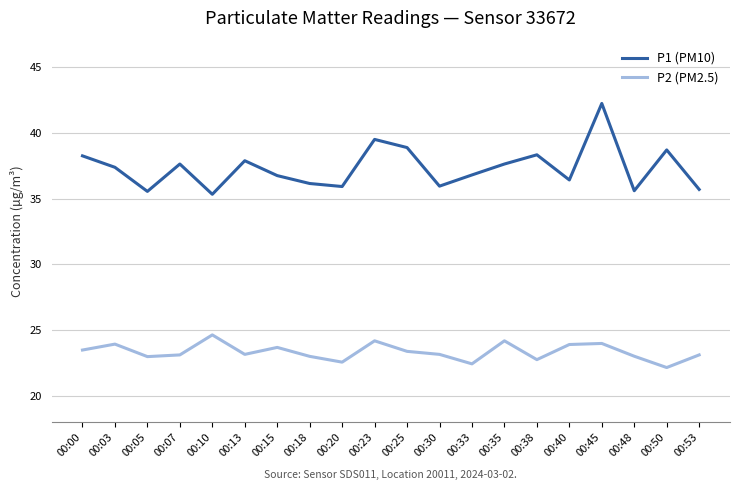

At which label does P2 (PM2.5) reach its peak?

00:10